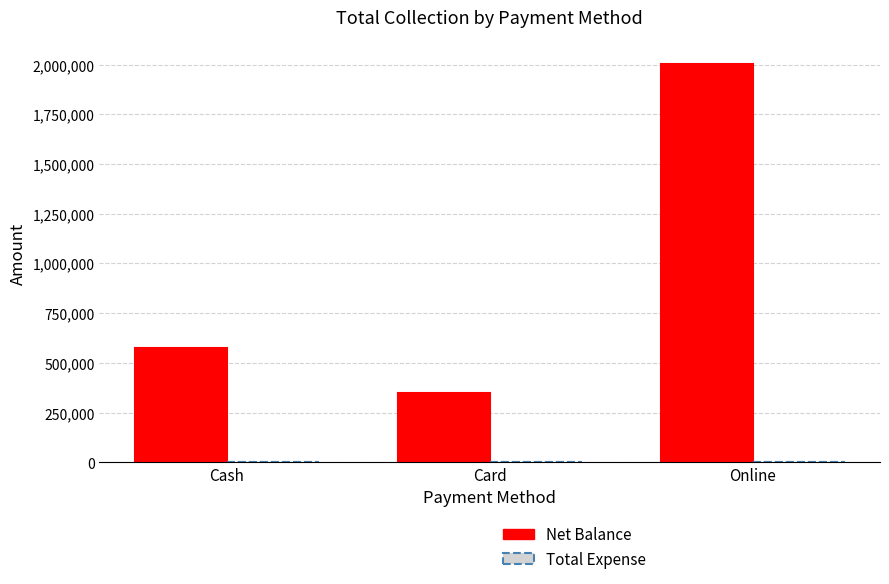

Is it true that the value at Card is 211561?

False